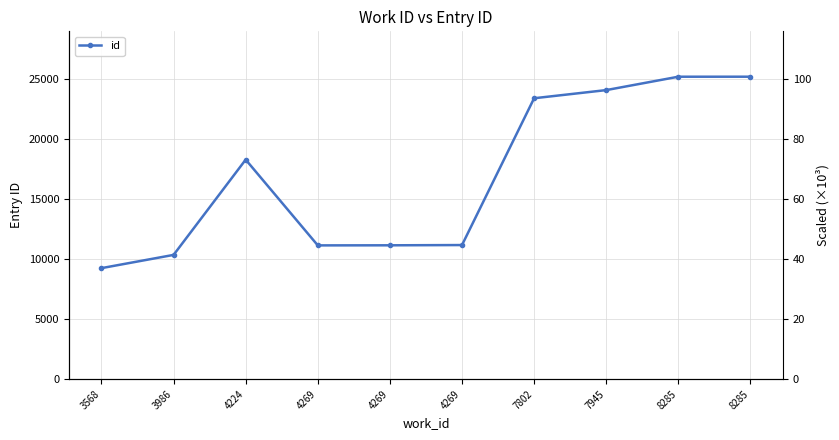

What is the change in value from 4269 to 7945?

+12932